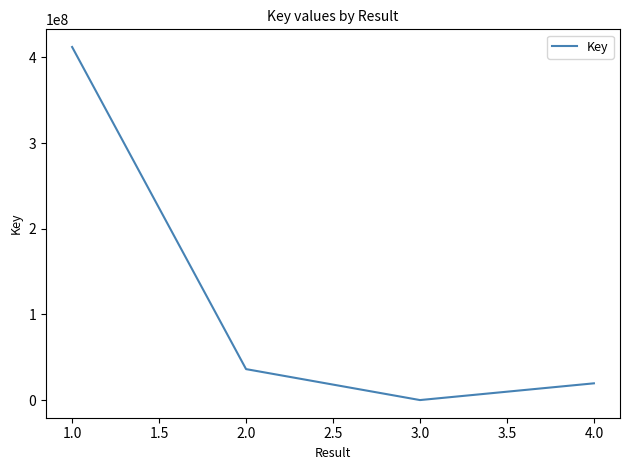

Does the chart display data point markers on the line(s)?

No